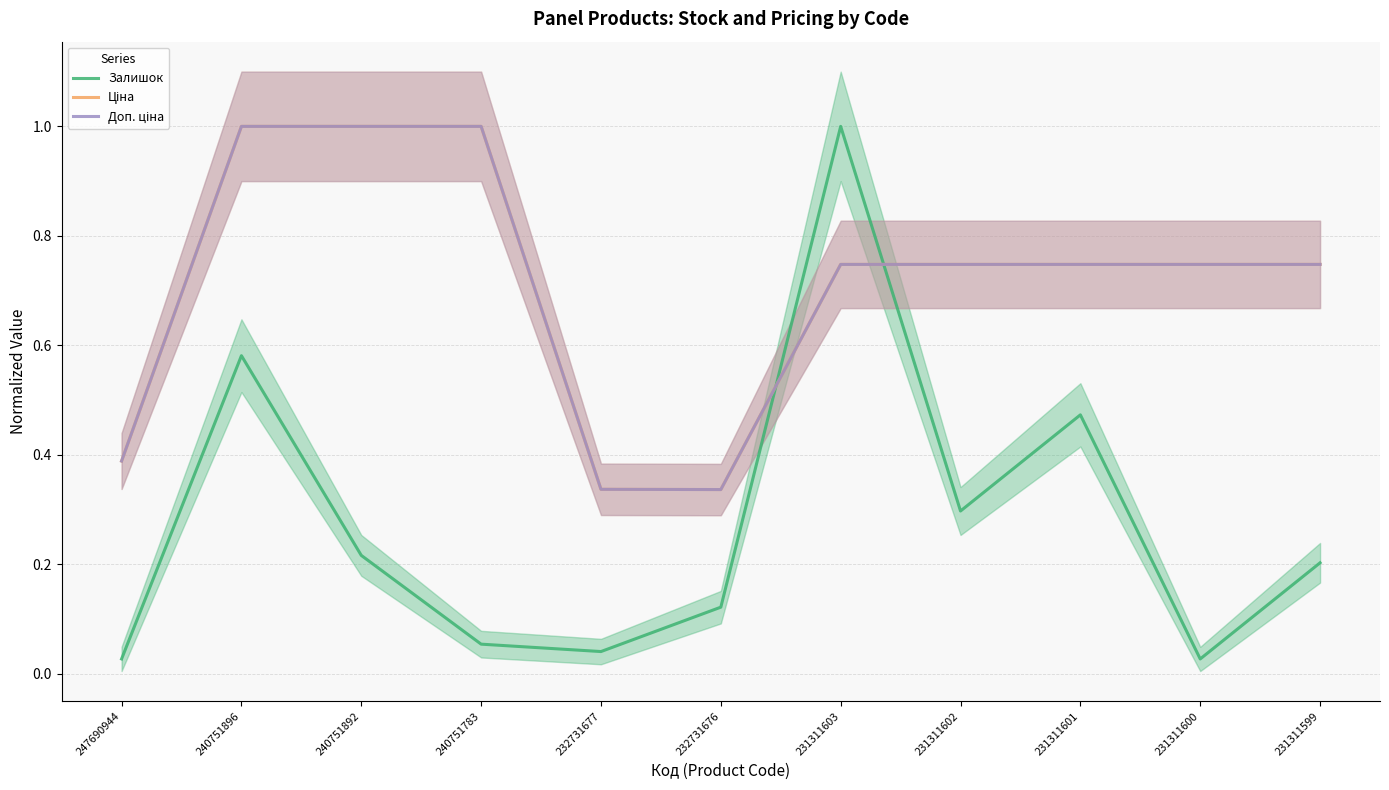

What are all the series names shown in the legend?

Залишок, Ціна, Доп. ціна